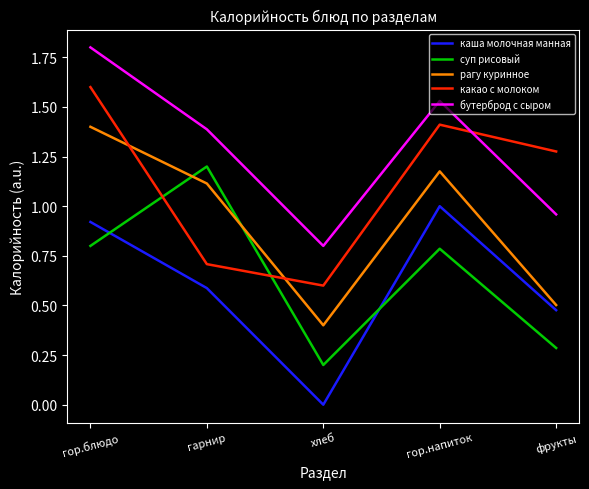

What is the approximate value of бутерброд с сыром at хлеб?

0.8